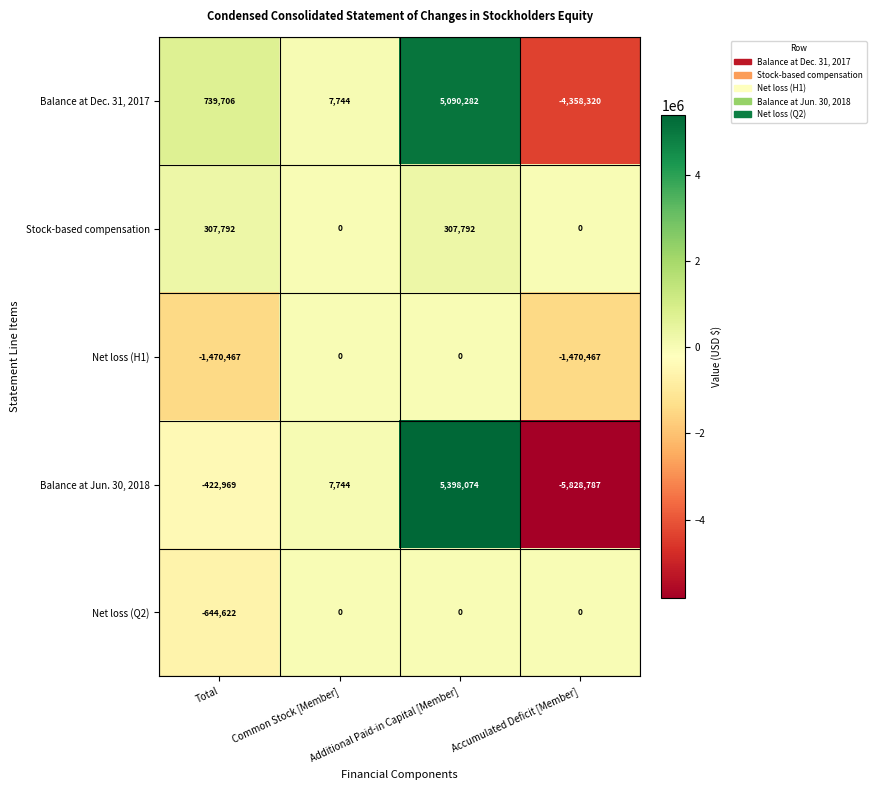

What is the maximum value shown in the chart?

5398074